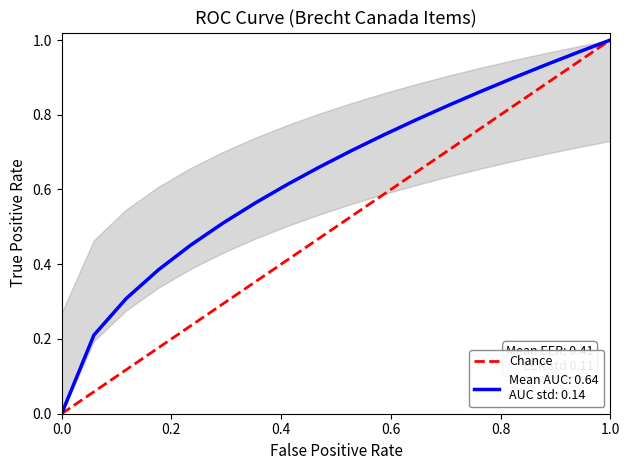

Is this an area chart (filled region under the line)?

No